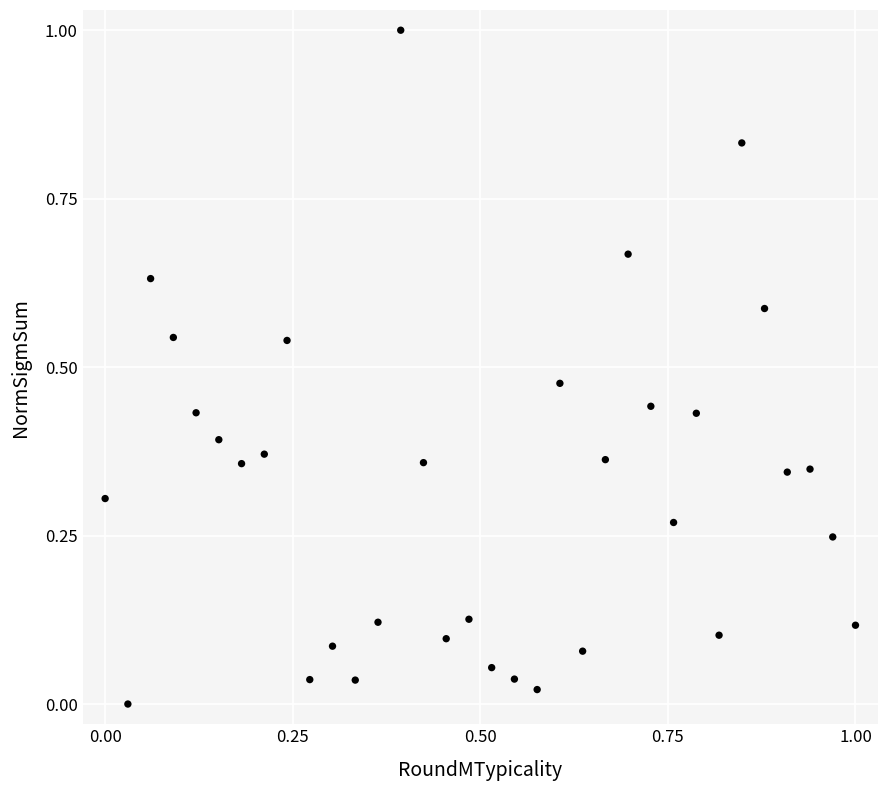

What is the range of X values (max minus min)?

1.0